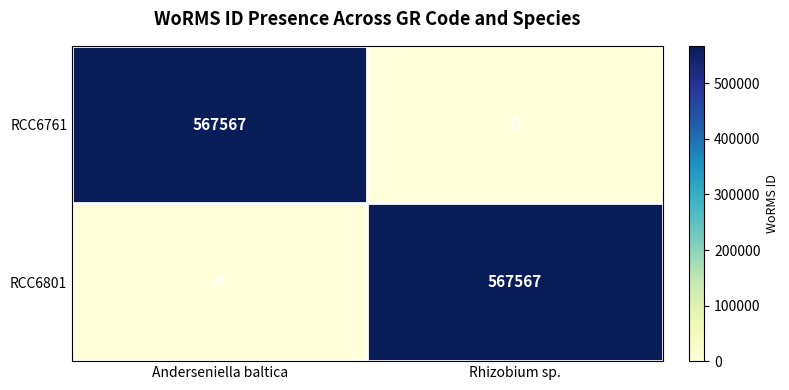

How many values in RCC6801 are above zero?

1